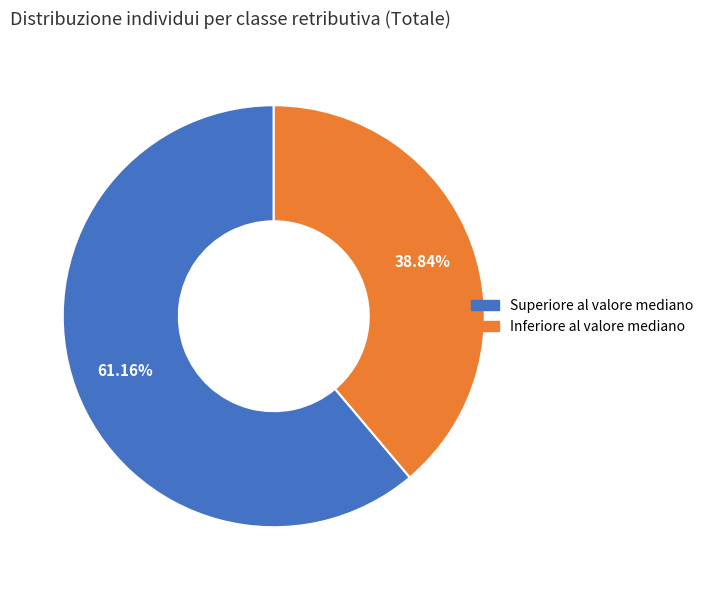

To the nearest percent, what is the difference between the Superiore al valore mediano and Inferiore al valore mediano slice percentages?

22%